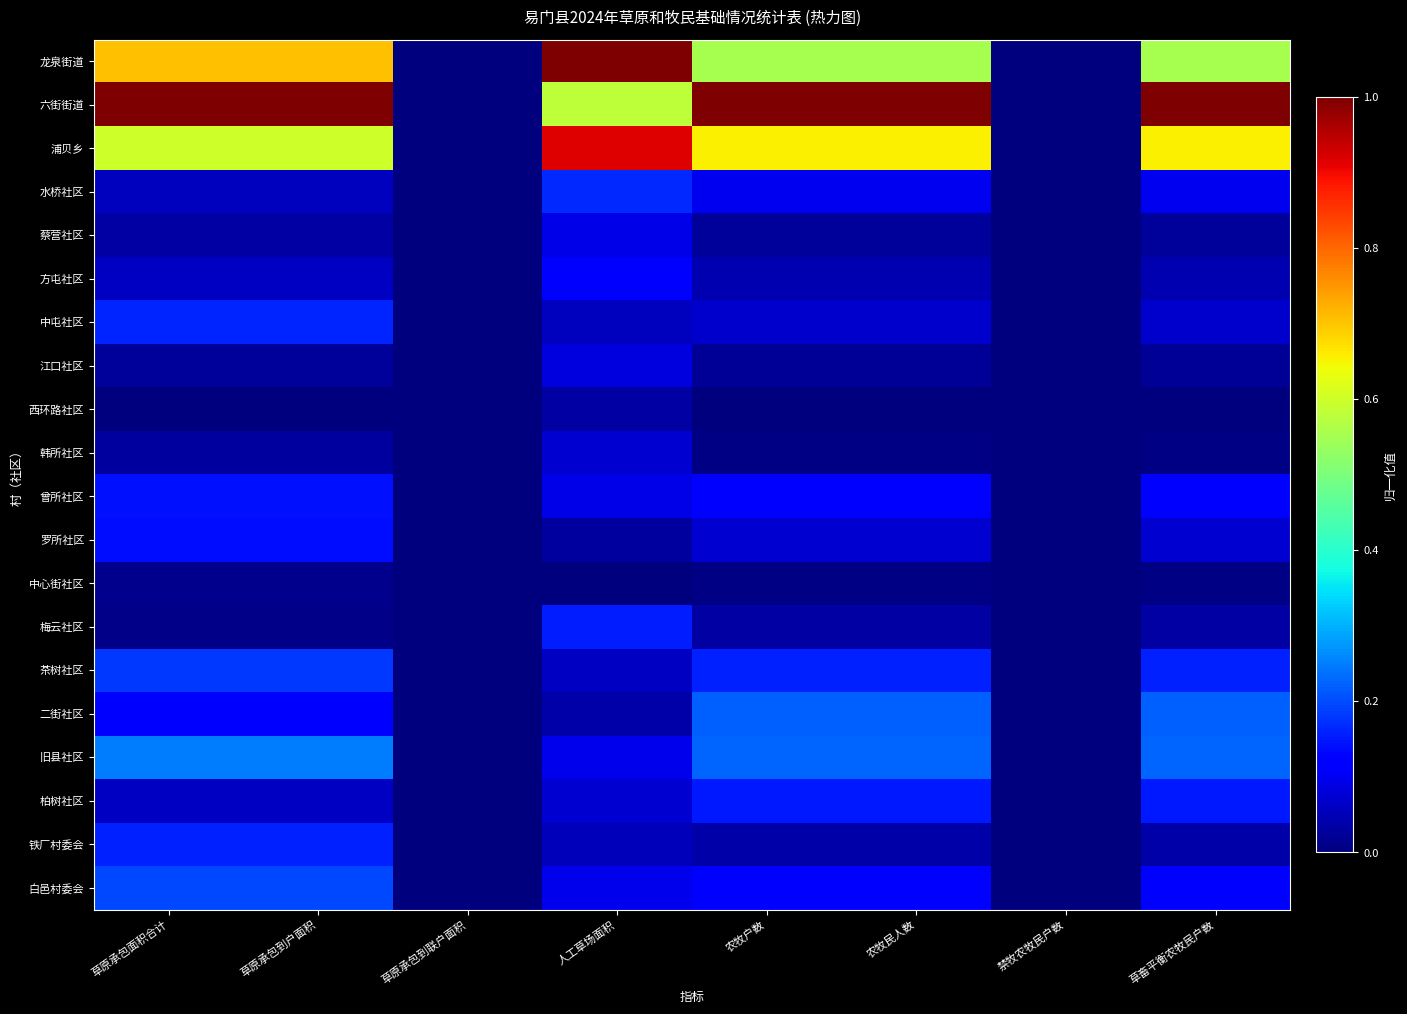

Count the number of data series in this chart.

20